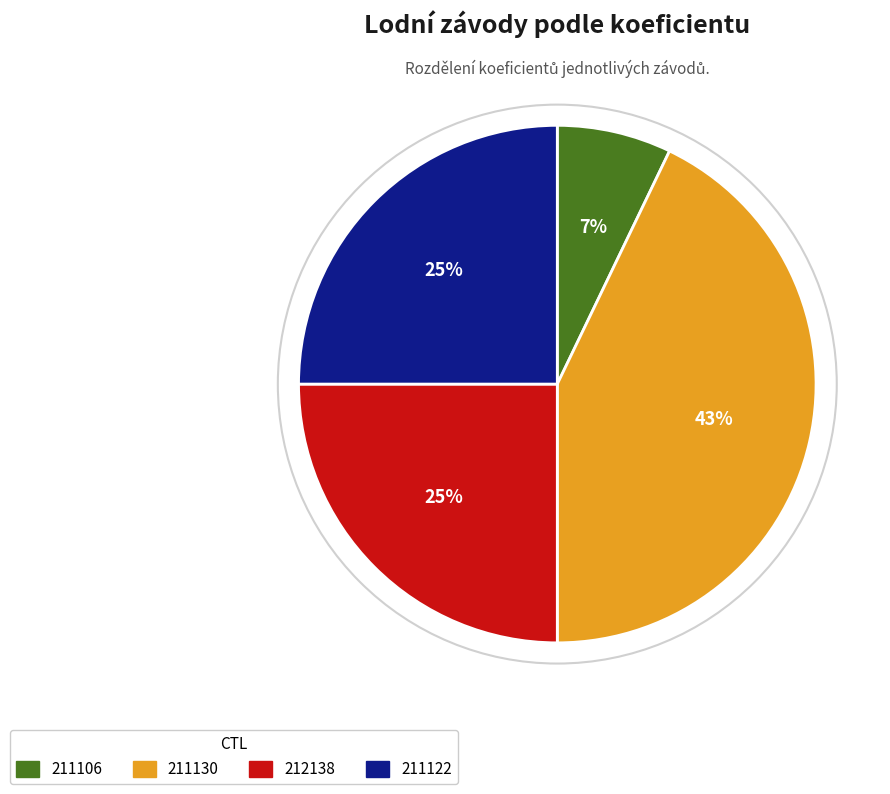

To the nearest percent, what percentage of the pie is 211122?

25%